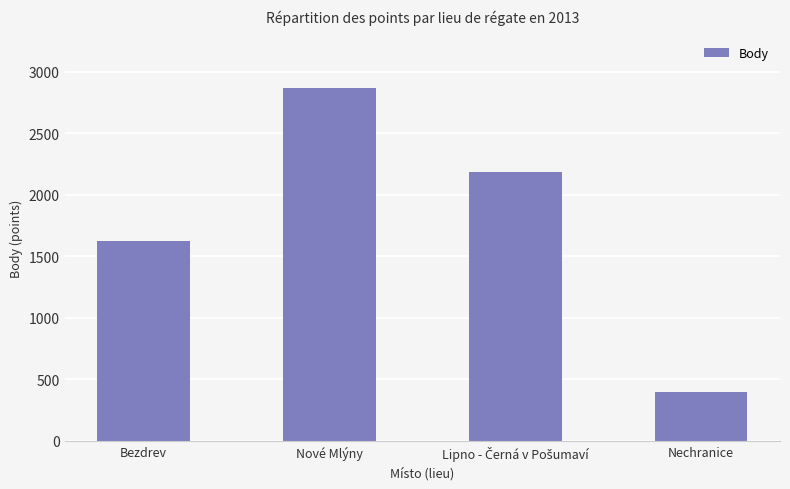

Where does the data first go above 2185?

Nové Mlýny